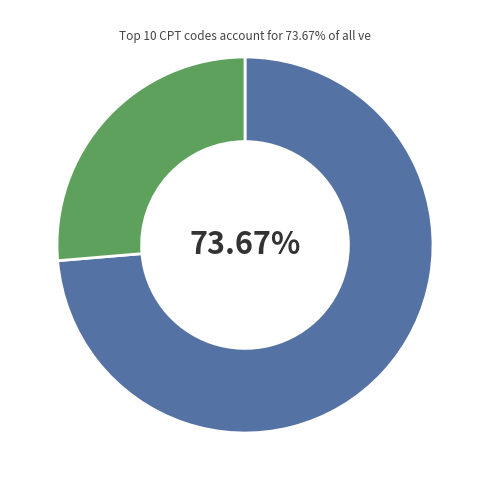

How many slices are in this pie chart?

2